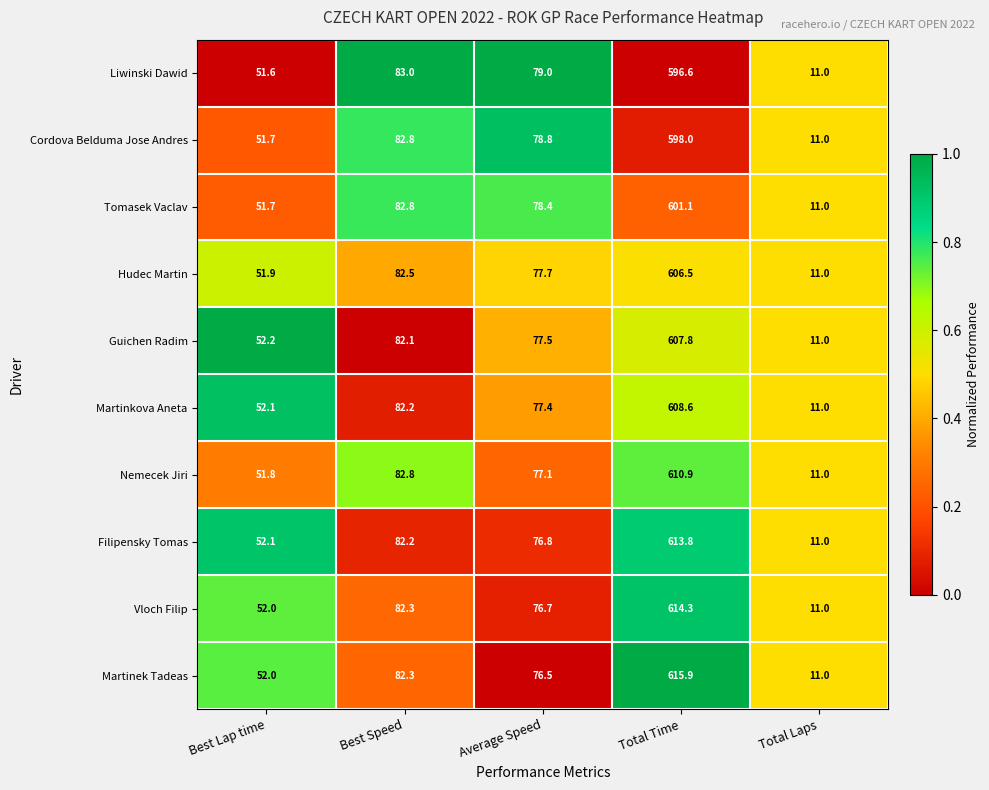

How many categories are shown in the chart?

5